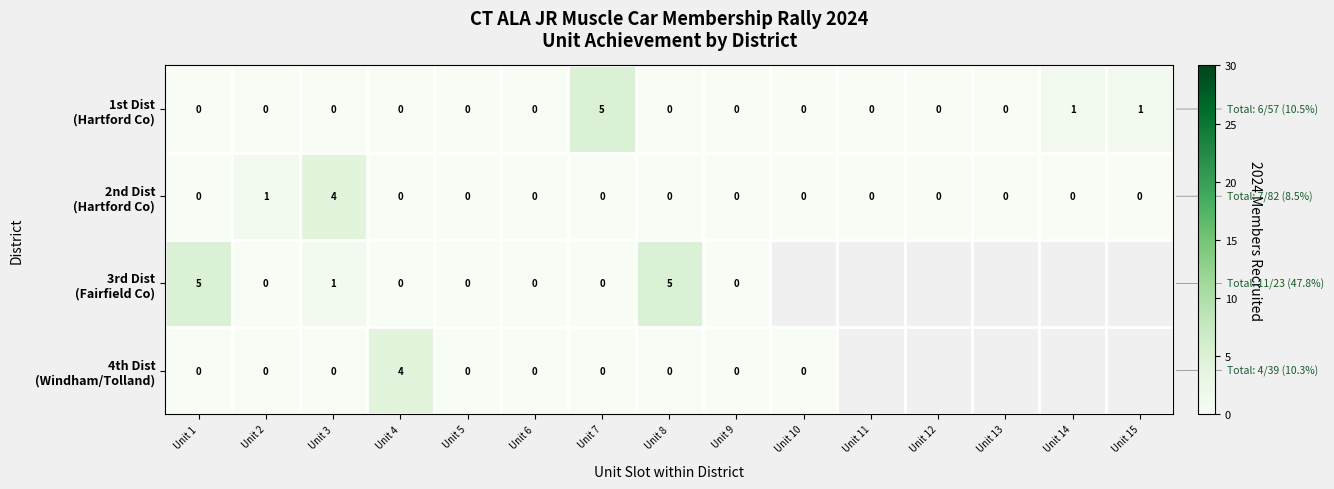

What is the difference between the maximum and minimum values in the 1st Dist (Hartford Co) series?

5.0